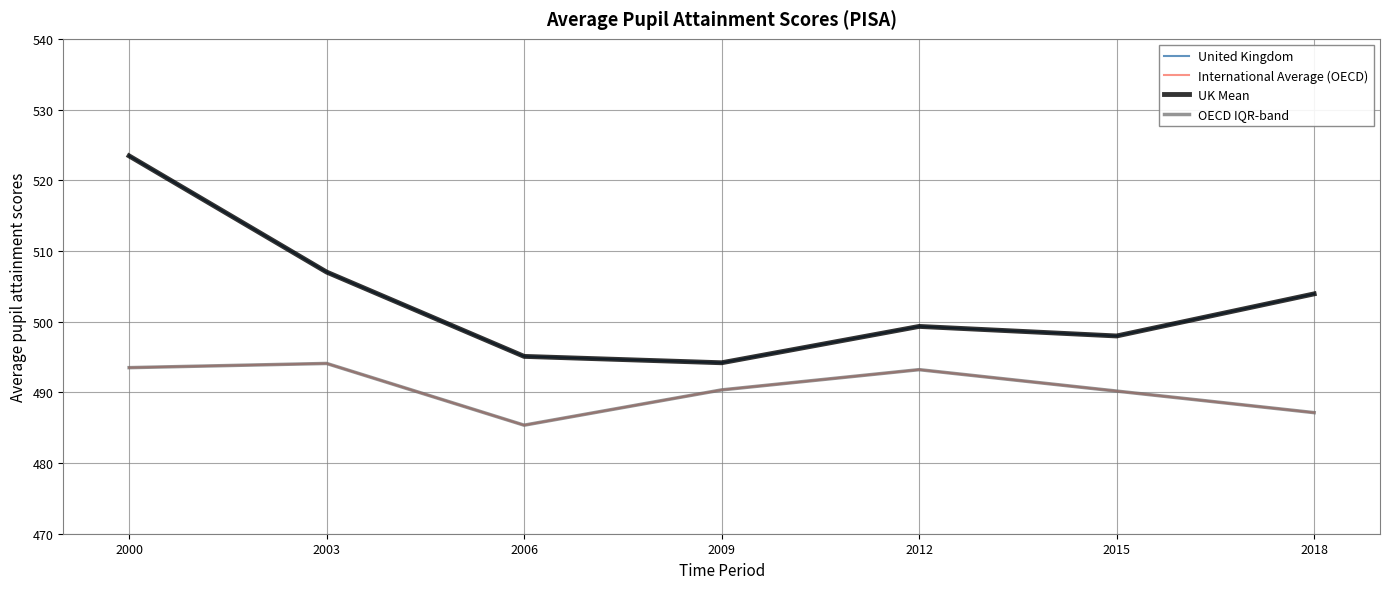

What is the difference between the maximum and second lowest values in the OECD IQR-band series?

7.0